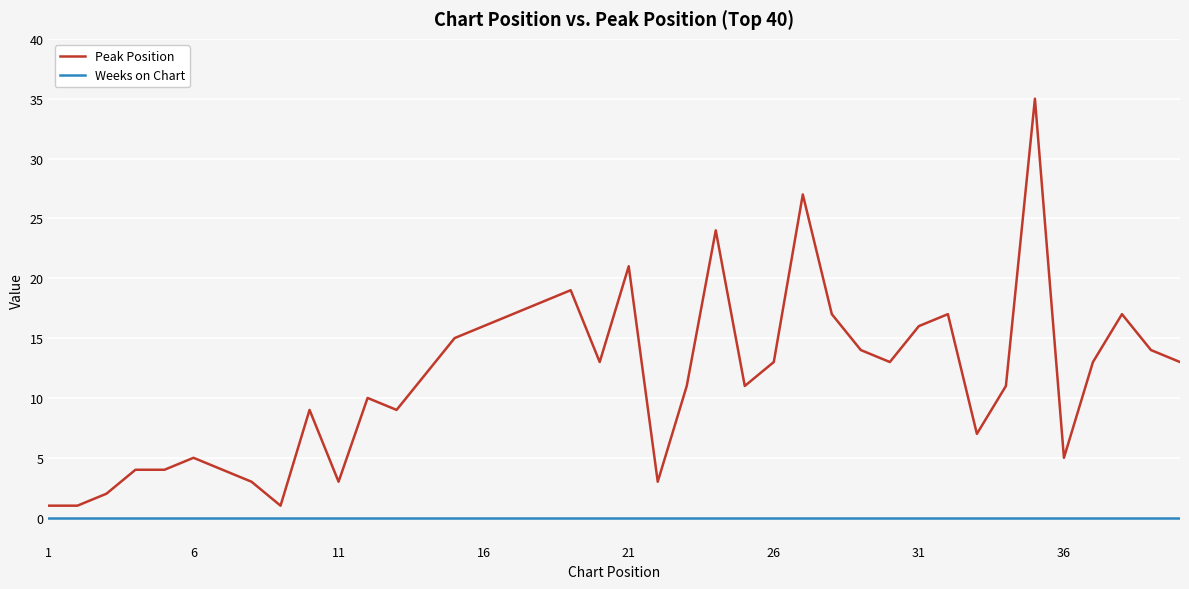

Which series has the largest range (max minus min)?

Peak Position